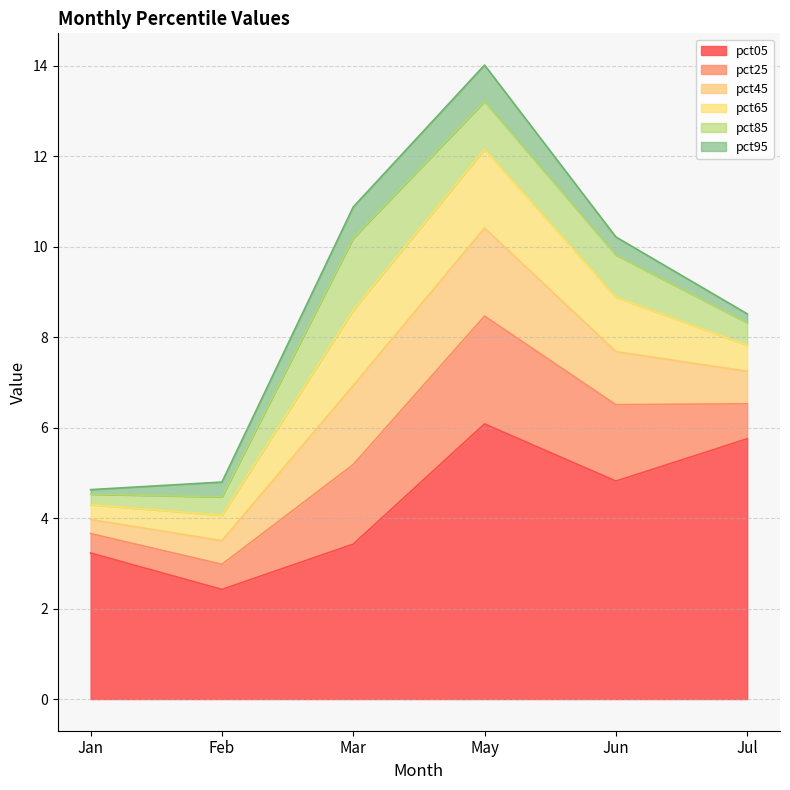

At which label does pct25 first exceed 1?

Mar